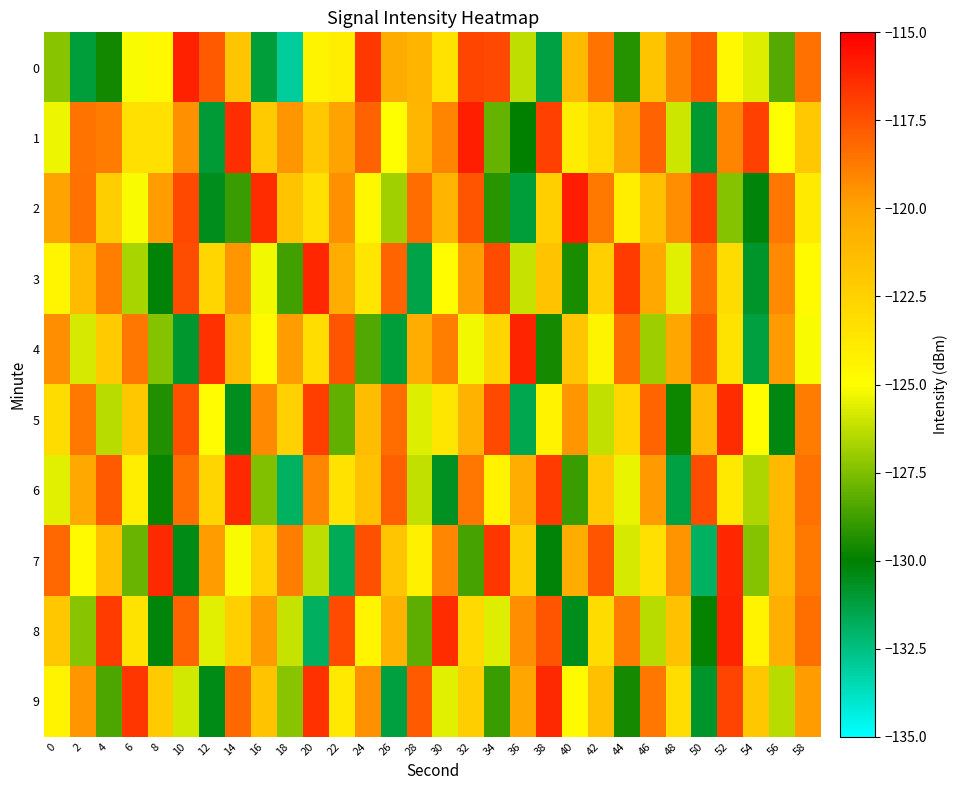

At 58, list the series in order from largest to smallest.

8, 0, 6, 7, 5, 9, 1, 2, 3, 4